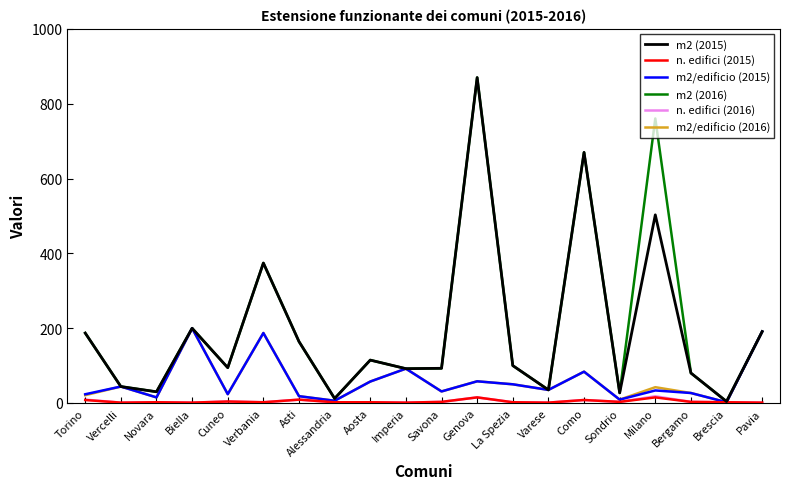

At which category does m2 (2015) reach its first local valley?

Novara